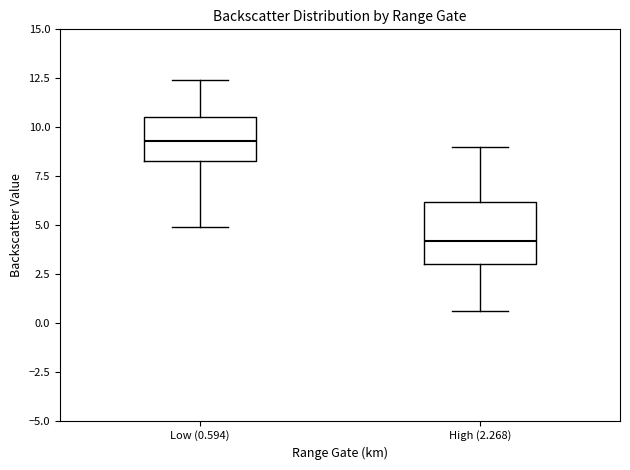

Reading left to right, transcribe this box plot: for each box, give where its median line is, the range the box spans, and where its two whiskers end, as read against the y-axis. The values are not printed on the chart, so give them approximately, as read against the axis.

Low (0.594): median 9.5, box 8.5 to 10.5, whiskers 5.0 to 12.5
High (2.268): median 4.0, box 3.0 to 6.0, whiskers 0.5 to 9.0